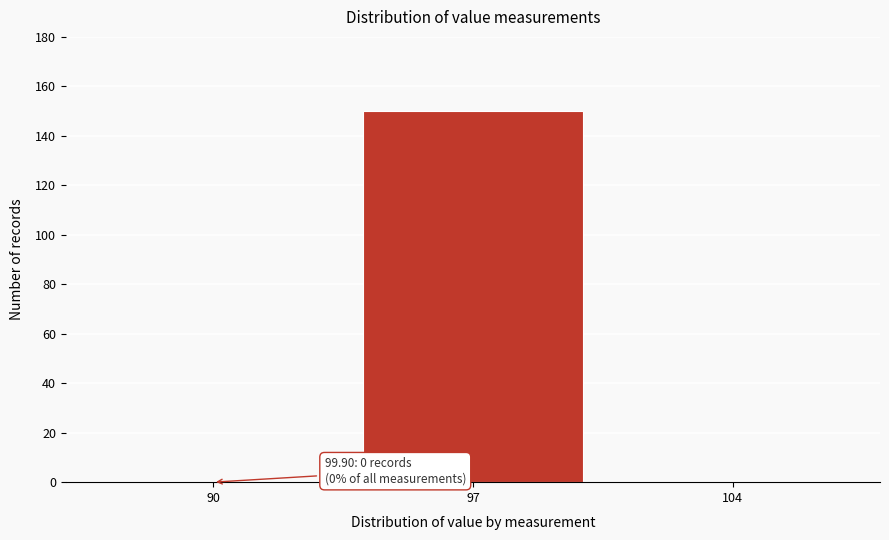

Reading left to right, transcribe all the data shown in this chart.

90=0	97=150	104=0